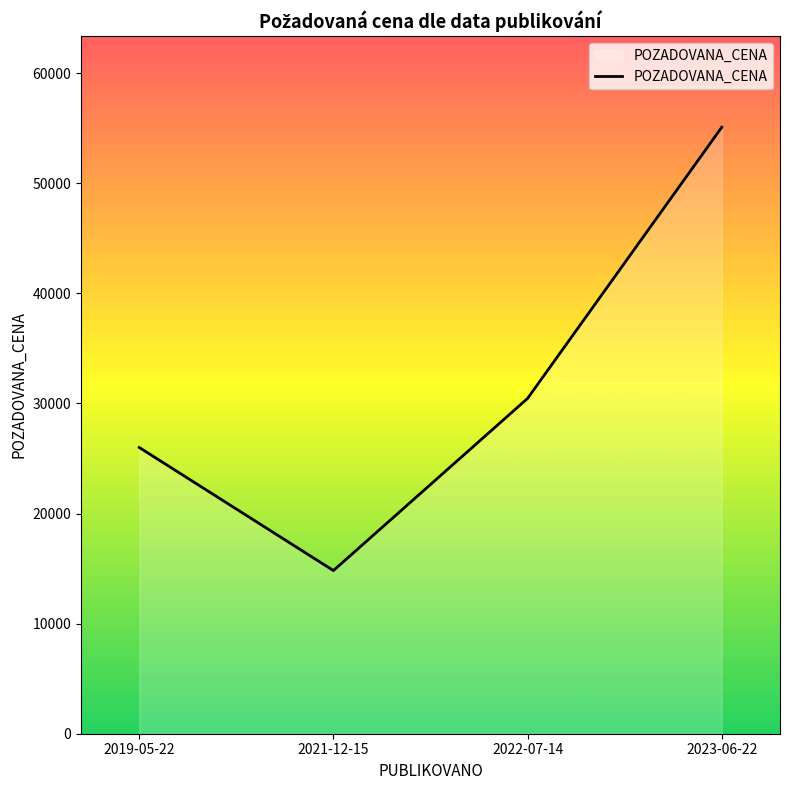

List the labels in order of value, smallest first.

2021-12-15, 2019-05-22, 2022-07-14, 2023-06-22